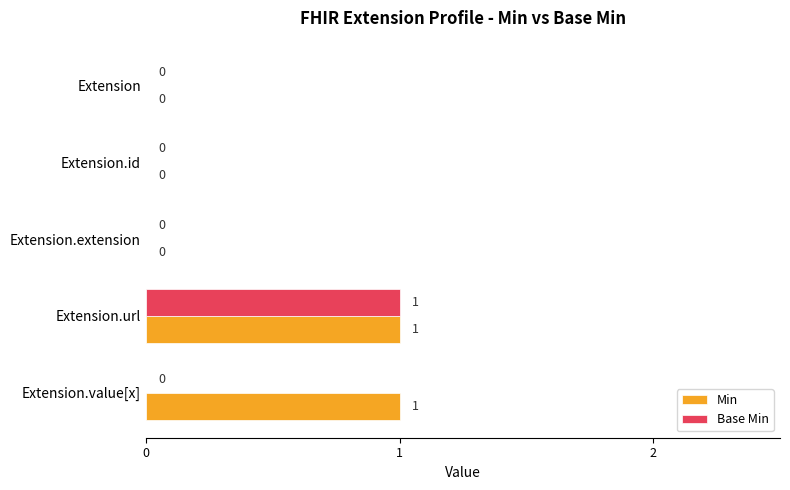

Between Extension and Extension.value[x], which series saw the biggest shift?

Min